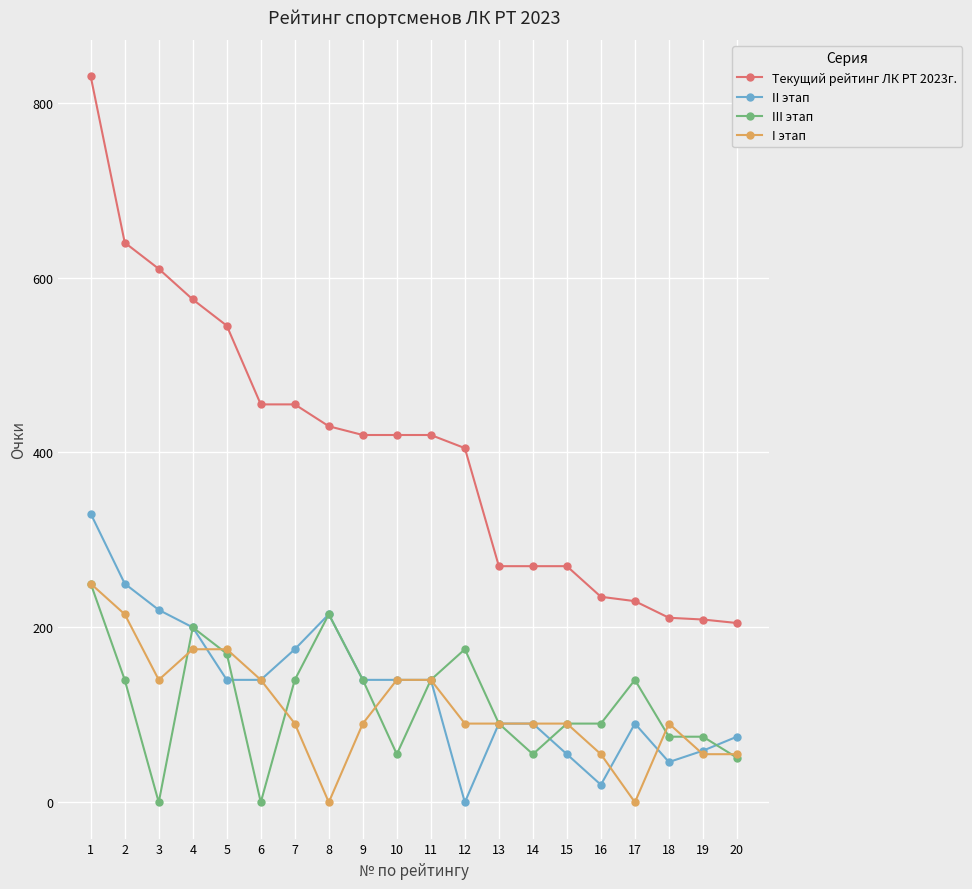

True or false: II этап and Текущий рейтинг ЛК РТ 2023г. intersect in this chart.

False